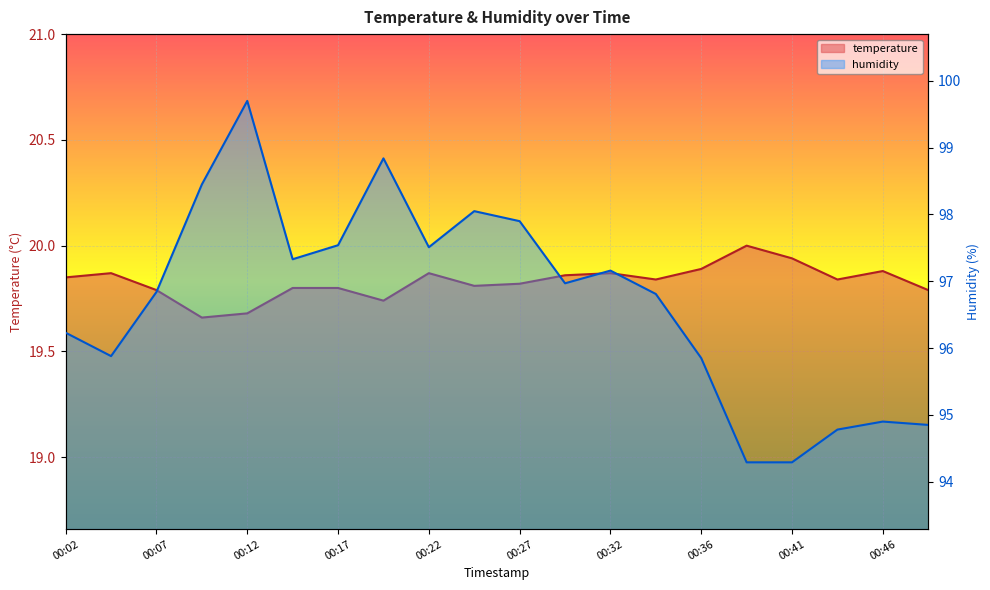

Is it true that temperature equals 29.7 at 00:24?

False